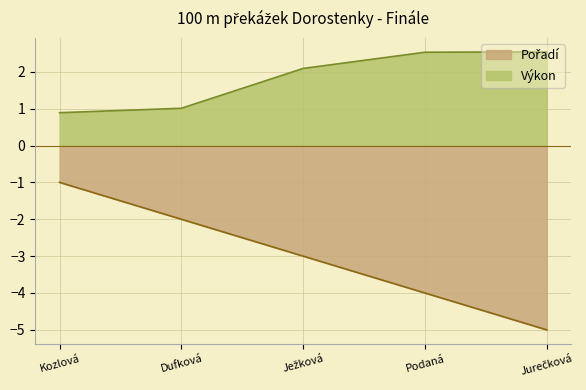

What is the total value across all series at Podaná?

-1.5